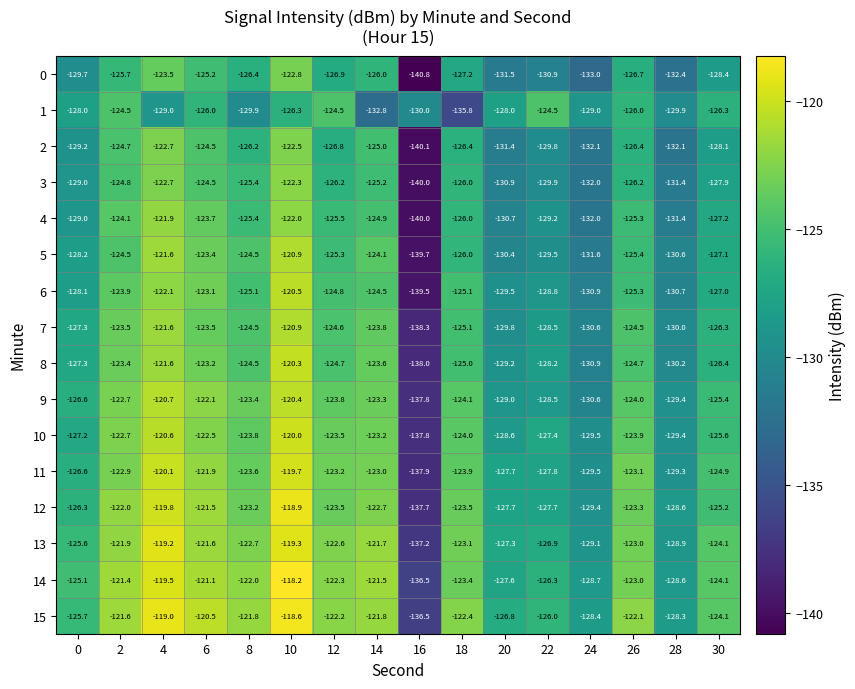

Which category has the highest value across all series?

10